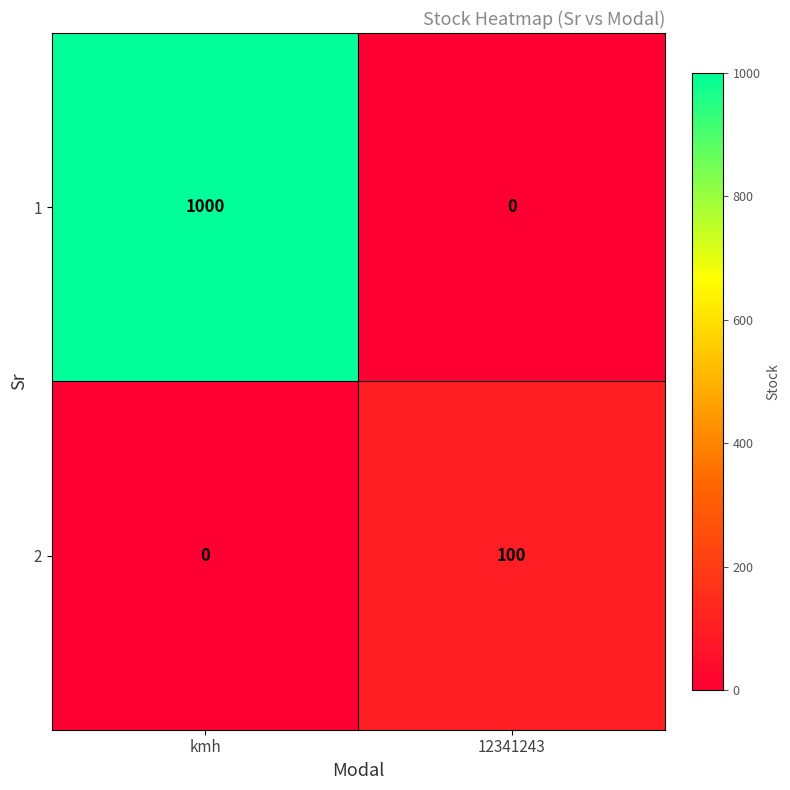

What is the maximum value shown in the chart?

1000